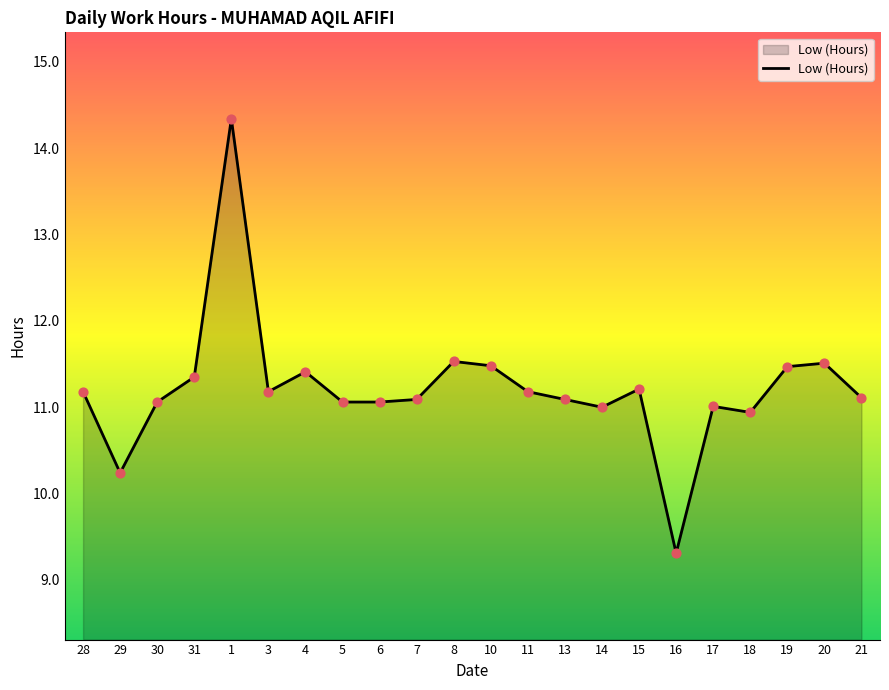

Between 30 and 29, which is larger?

30